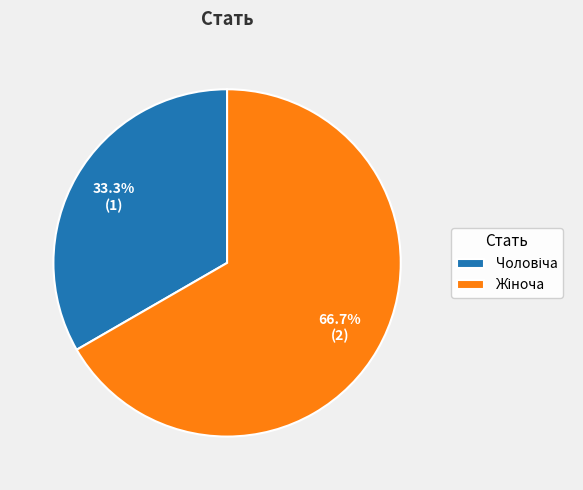

Is there a majority slice in this chart?

Yes